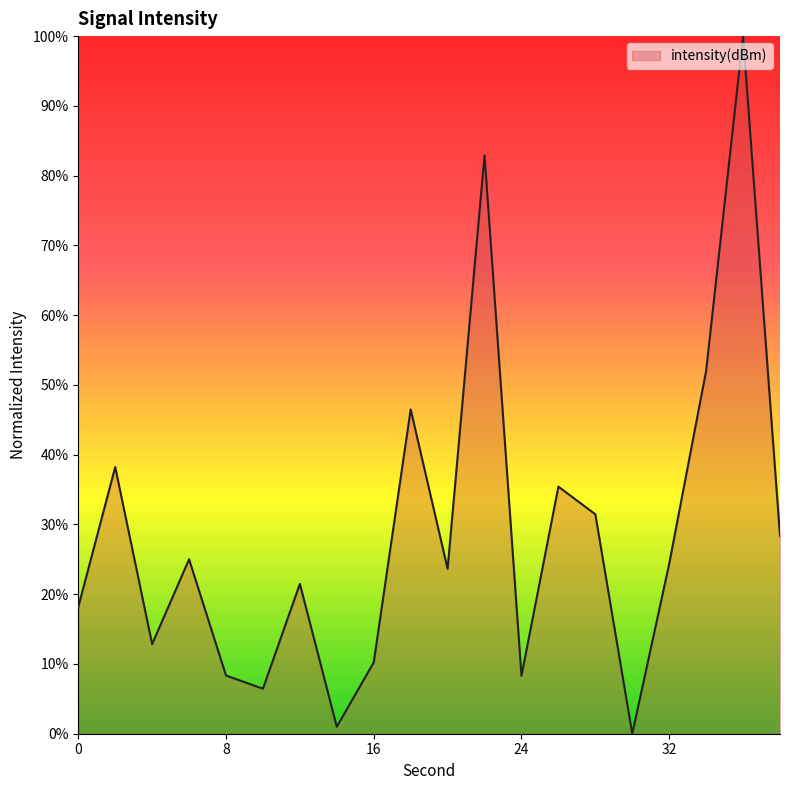

What is the sum of all values?

574.7